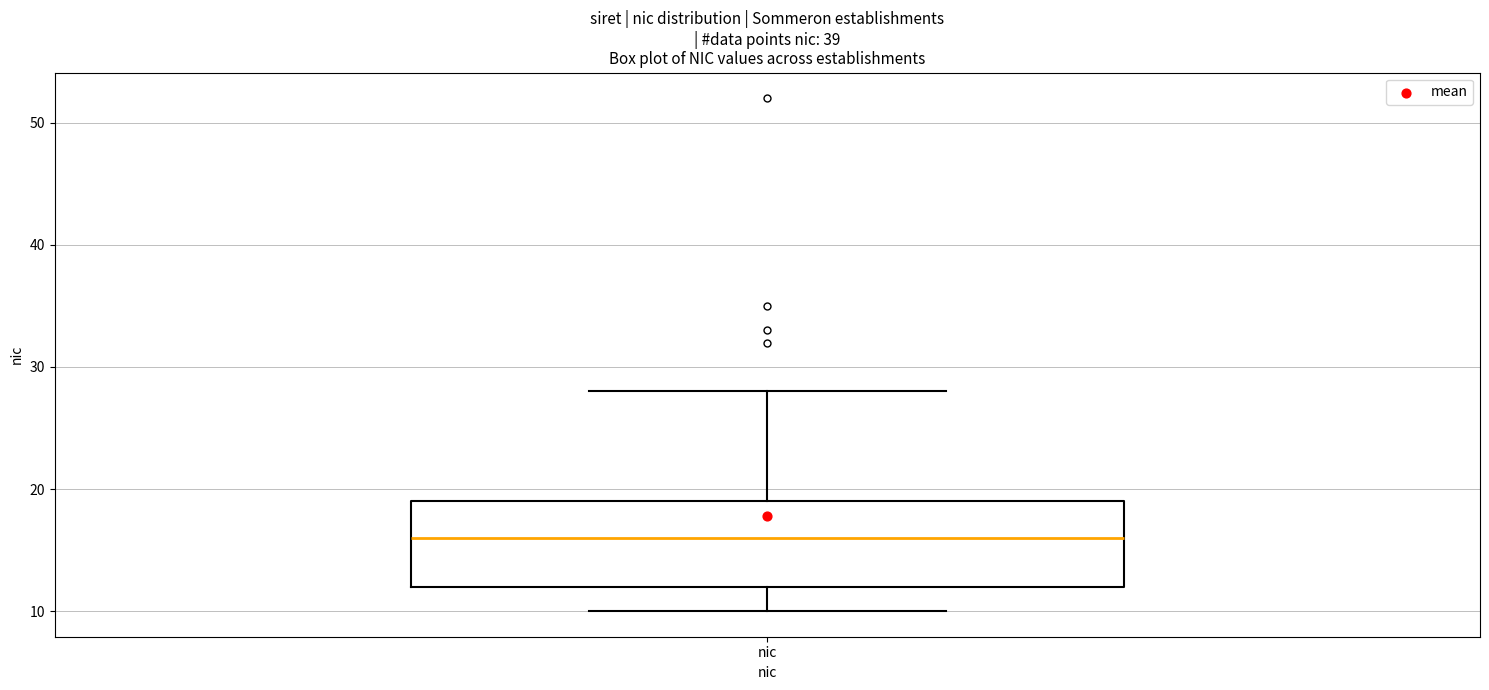

Where does the lower whisker of the box for nic end on the y-axis? The values are not printed on the chart, so give them approximately, as read against the axis.

10